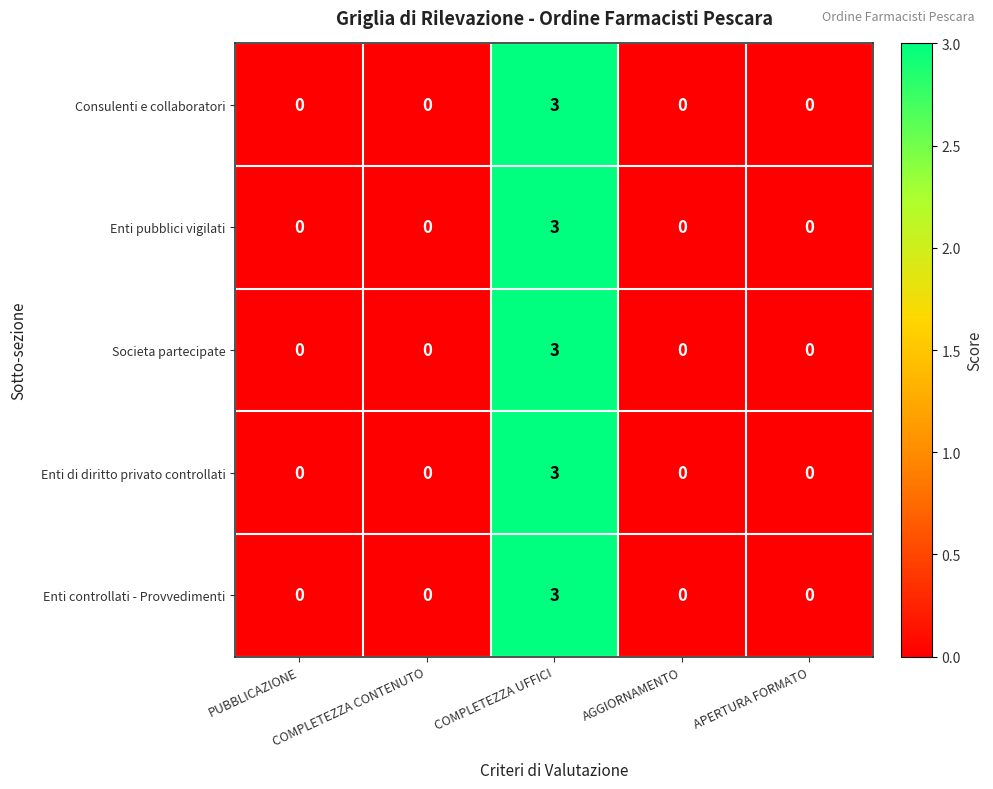

At which category is the sum across all series the highest?

COMPLETEZZA UFFICI